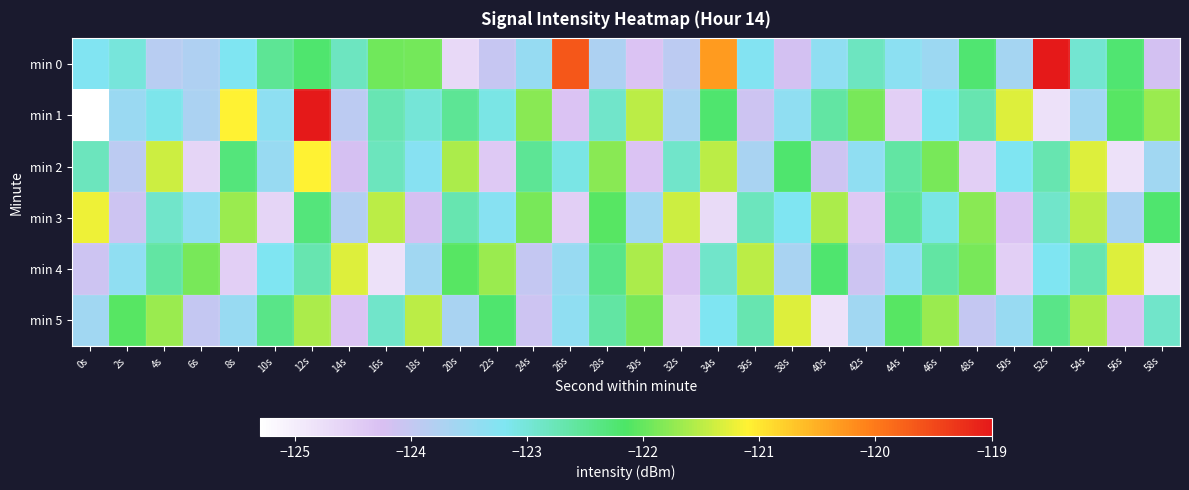

Which series has the largest total across all categories?

min 1